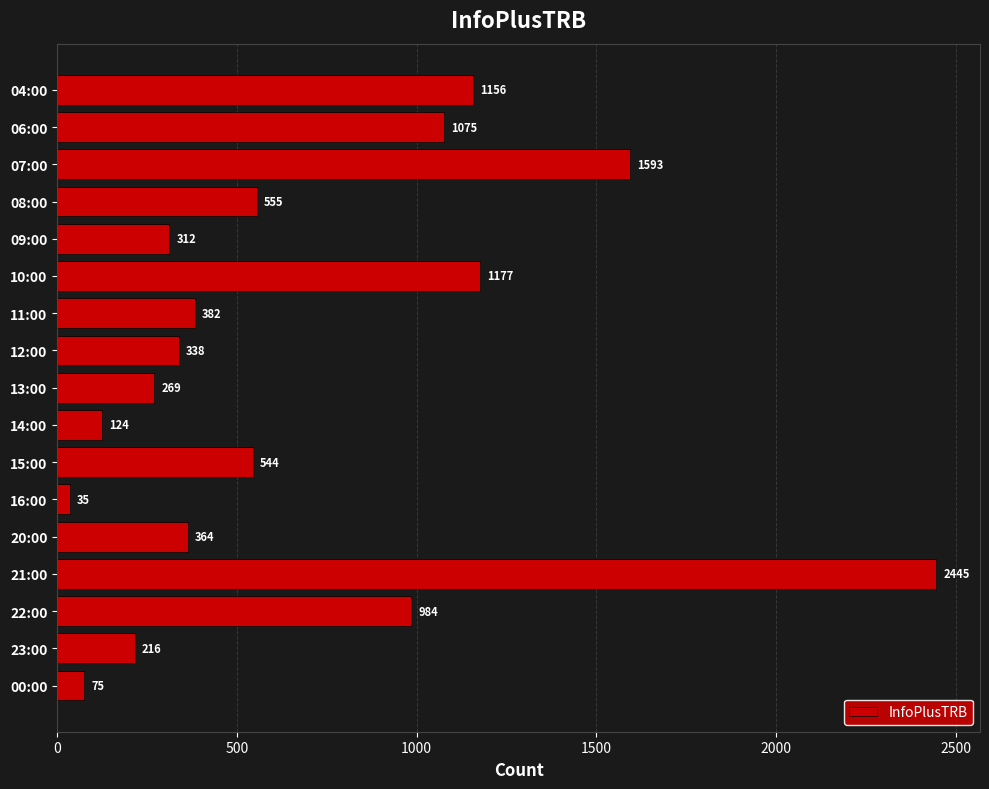

Reading top to bottom, list all the values displayed in this chart.

1156	1075	1593	555	312	1177	382	338	269	124	544	35	364	2445	984	216	75